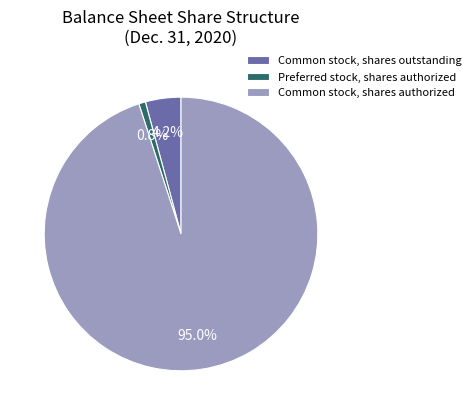

How much of the chart is everything except Preferred stock, shares authorized?

99.2%